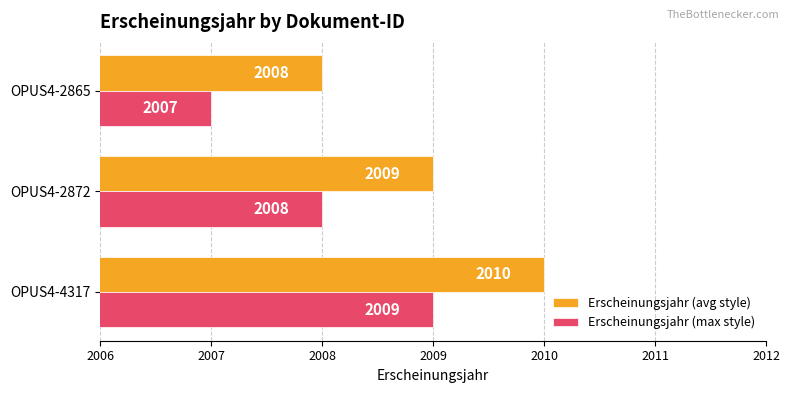

List the labels in order of Erscheinungsjahr (max style) value, smallest first.

OPUS4-2865, OPUS4-2872, OPUS4-4317